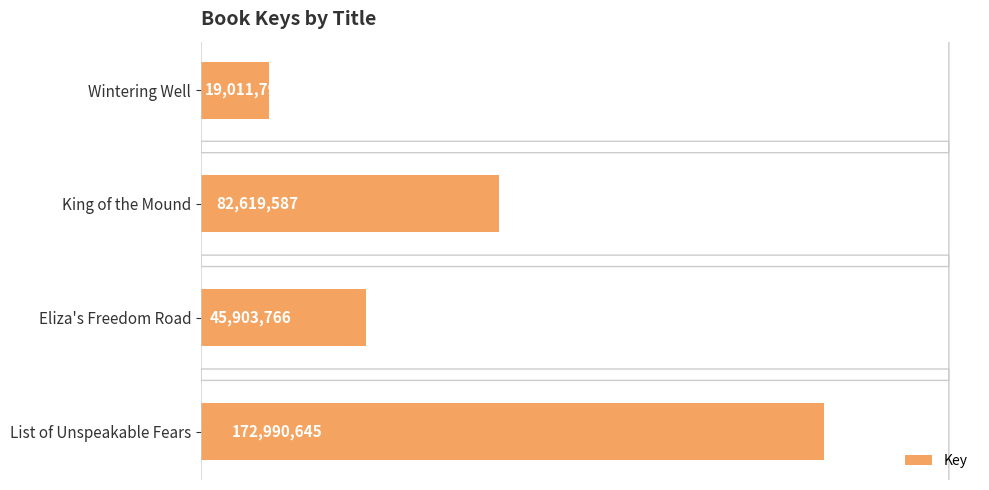

Count the number of data series in this chart.

1